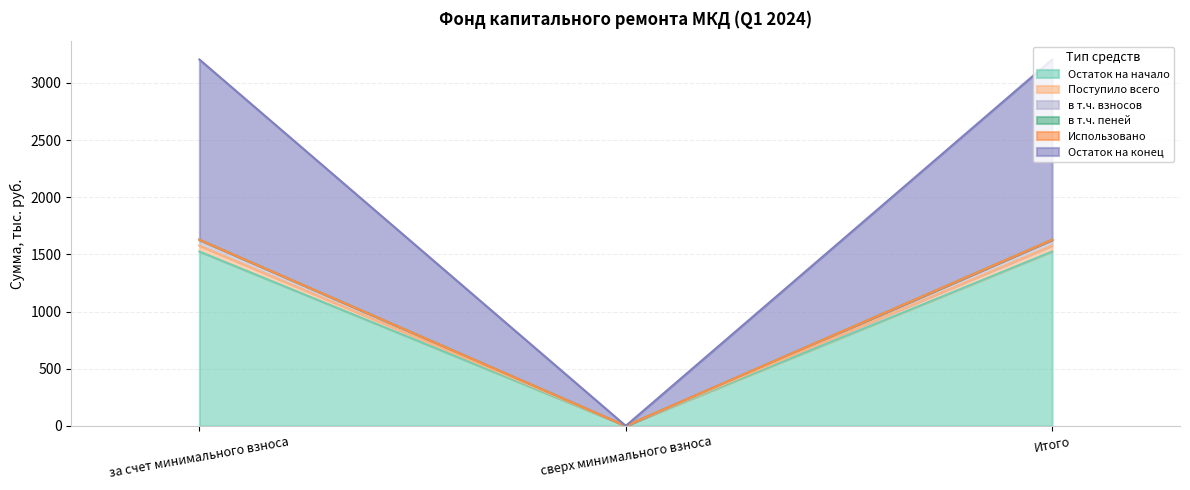

What is the average value of the Остаток на начало series?

1016.4